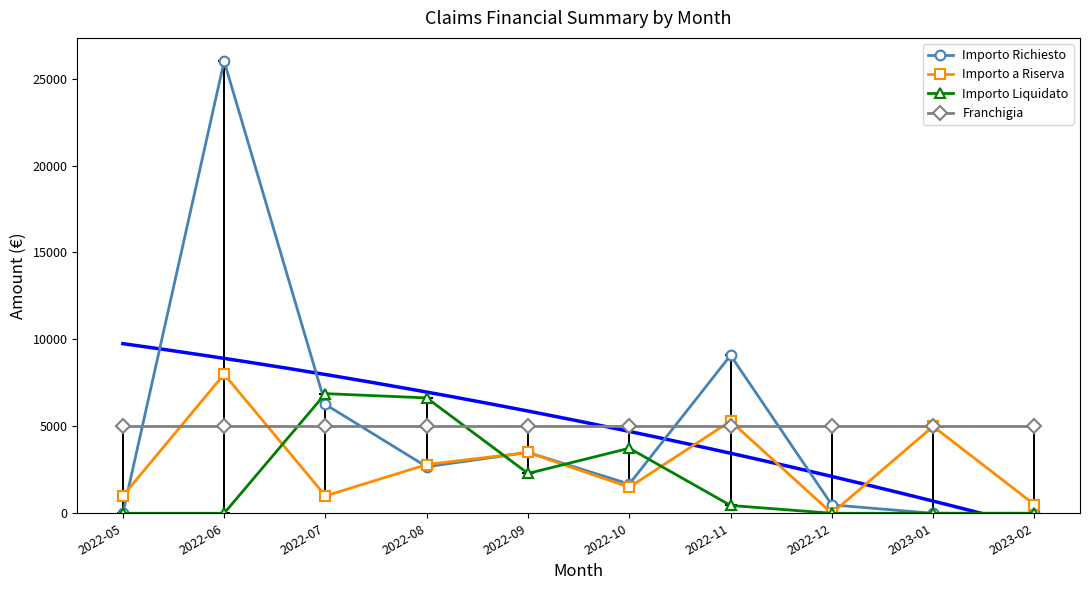

How many lines are shown in the chart?

4